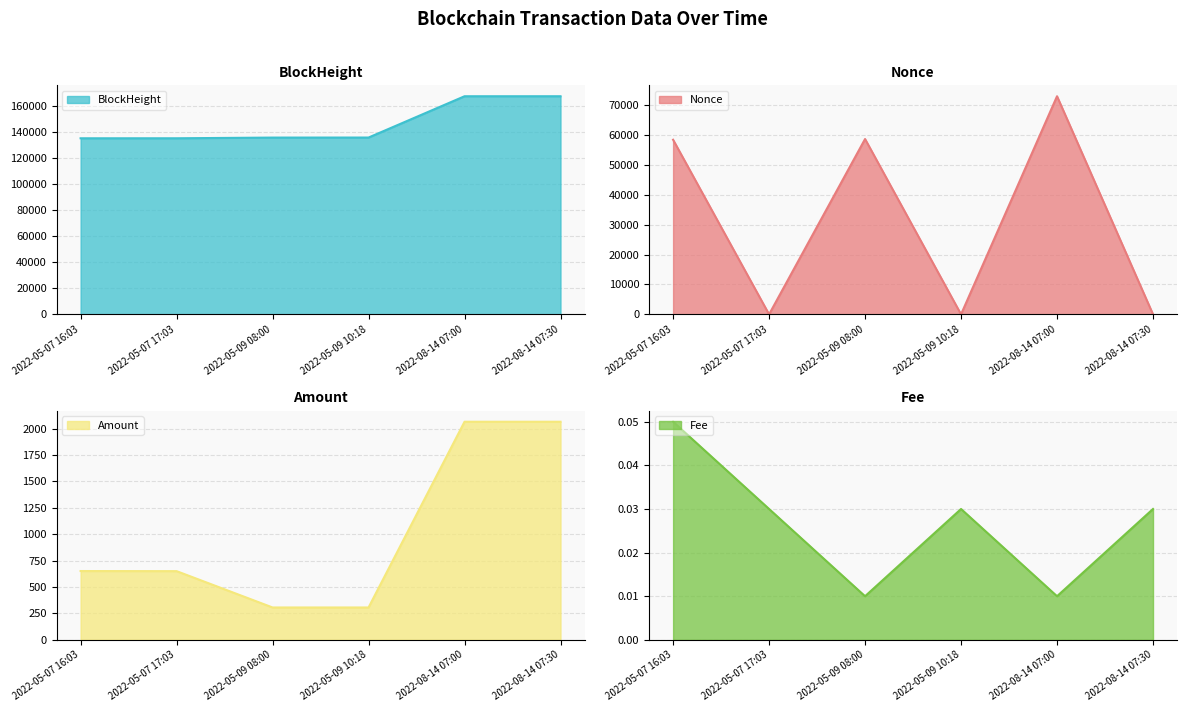

What are all the series names shown in the legend?

Fee, Amount, Nonce, BlockHeight